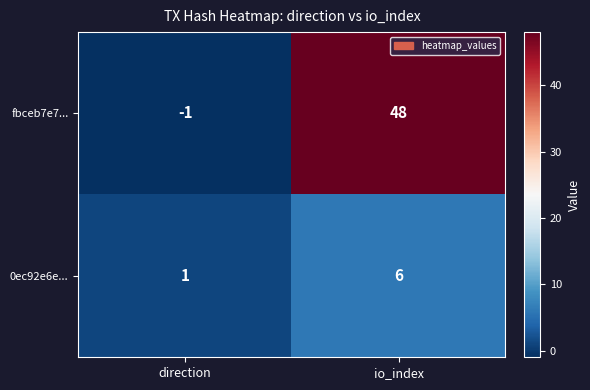

At io_index, list the series in order from smallest to largest.

0ec92e6e..., fbceb7e7...